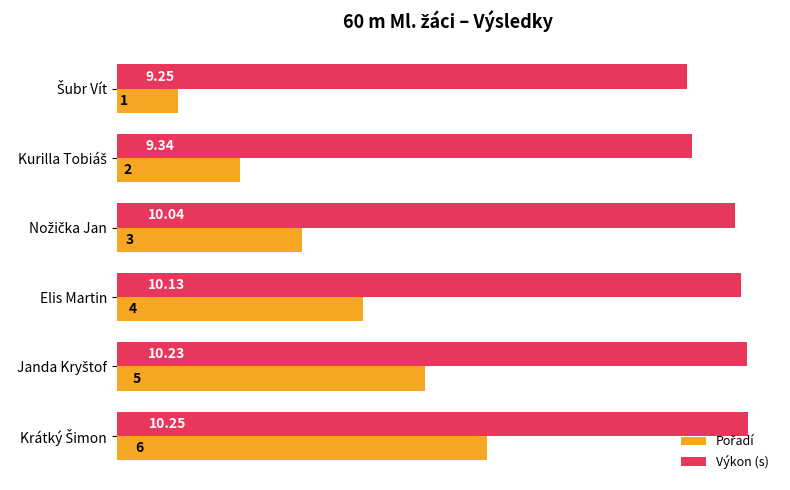

What is the difference between the second highest and minimum values in the Výkon (s) series?

1.0